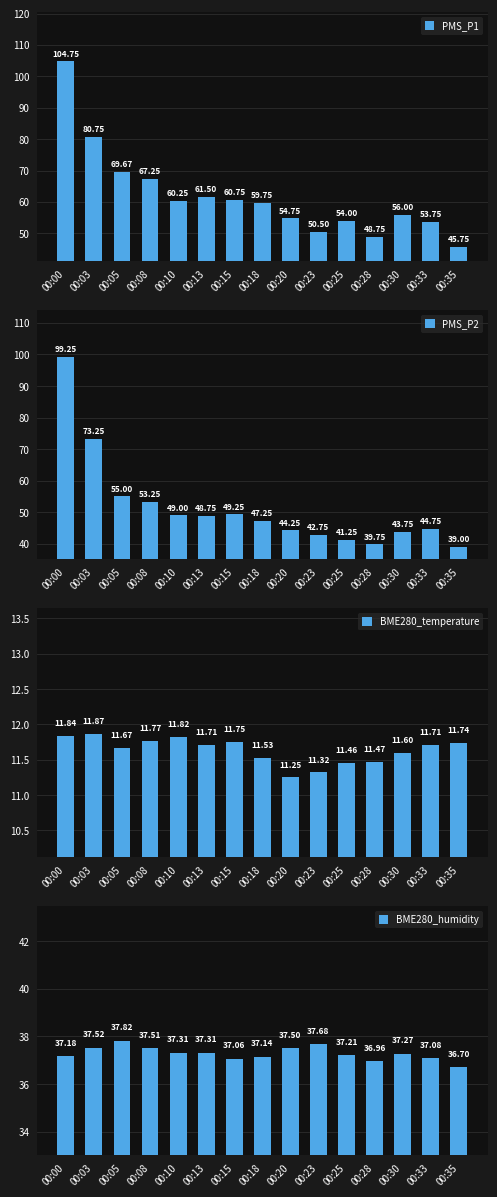

Which category has the lowest value in the PMS_P2 series?

00:35